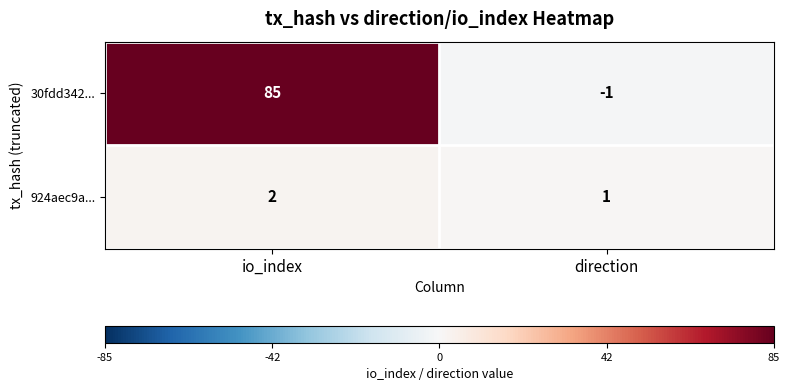

True or false: 924aec9a... has a value of 2 at io_index.

True